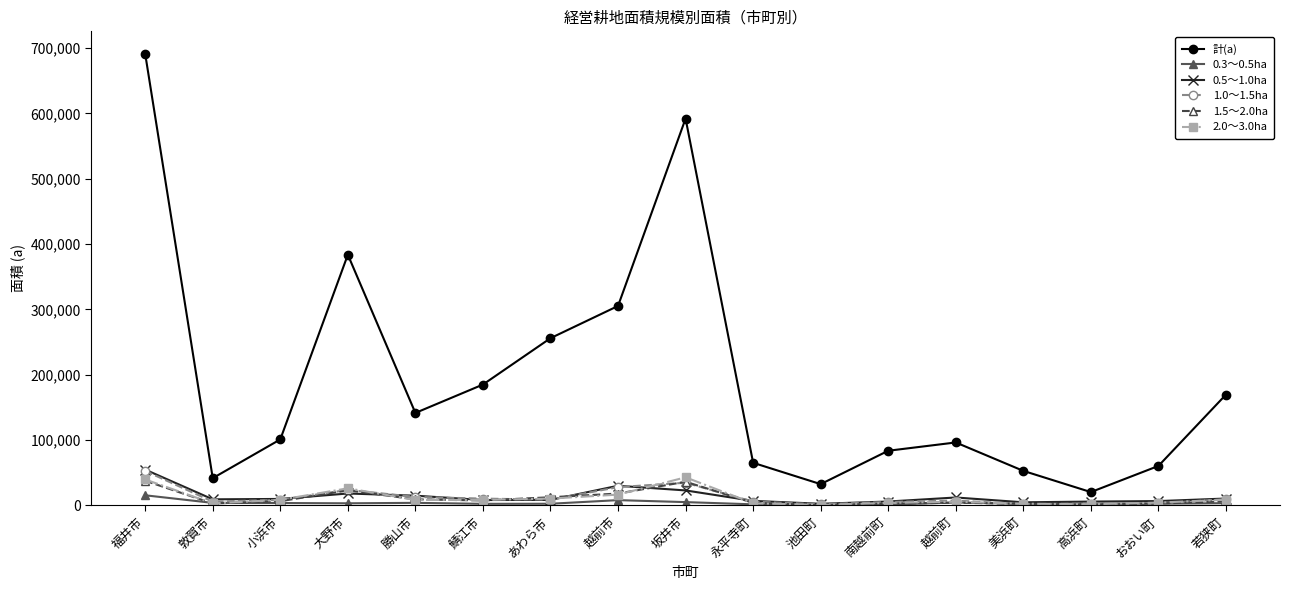

True or false: 1.5～2.0ha and 計(a) cross at least once.

False